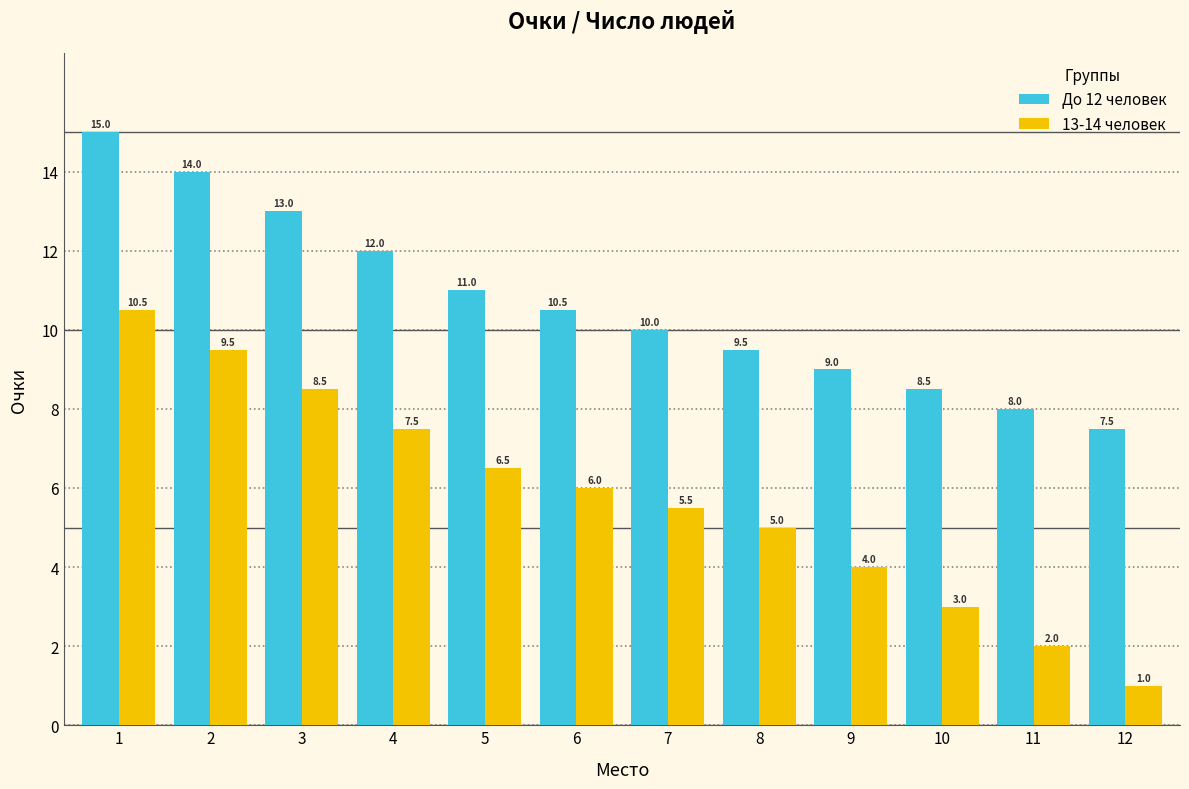

Is it true that До 12 человек equals 12.0 at 4?

True